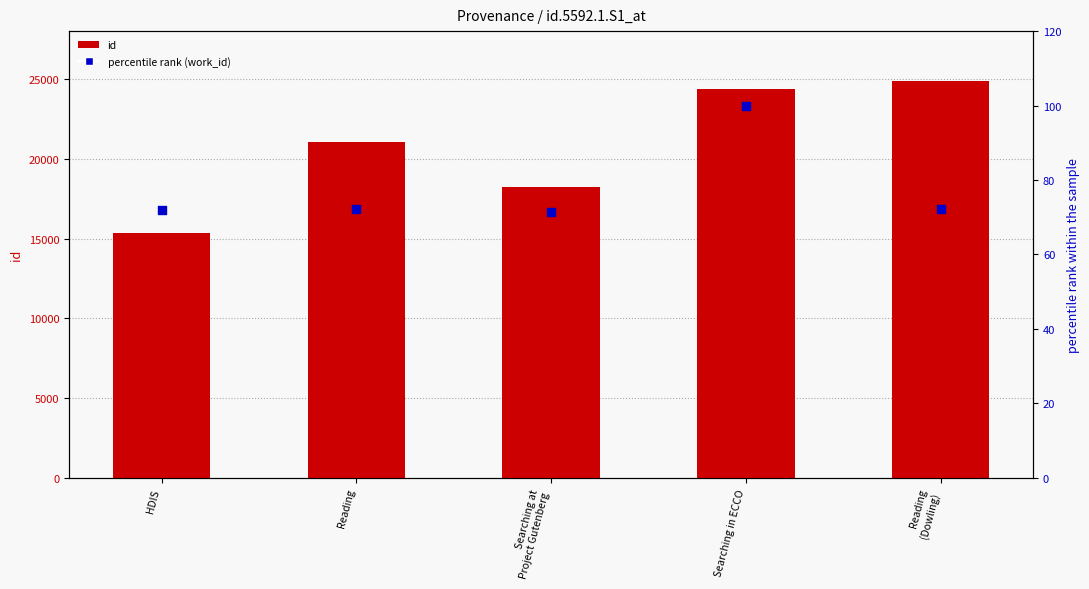

Is the value of percentile rank (work_id) at Searching in ECCO greater than the value of id at Searching at
Project Gutenberg?

No